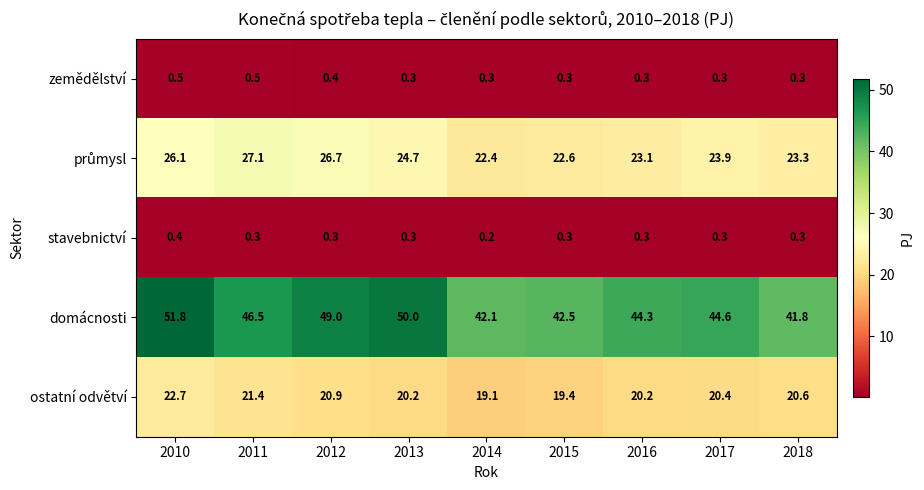

What is the difference between the ostatní odvětví values at 2010 and 2011?

1.3